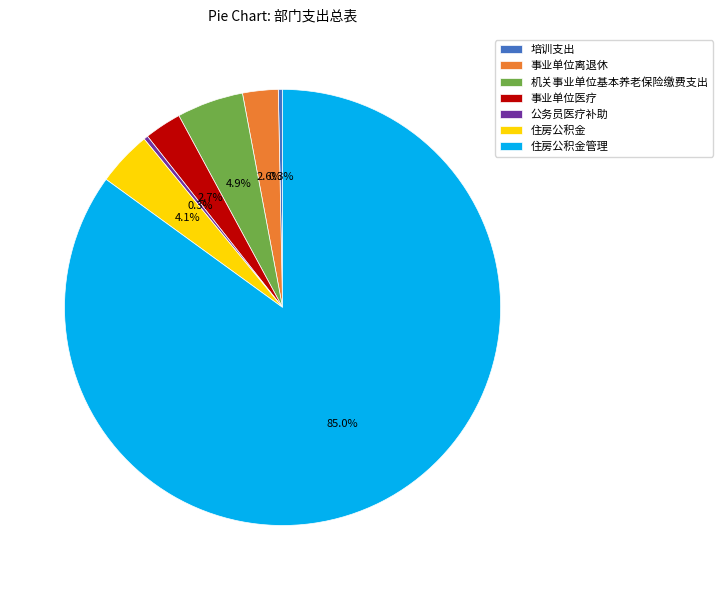

What percentage is NOT represented by 住房公积金?

95.9%